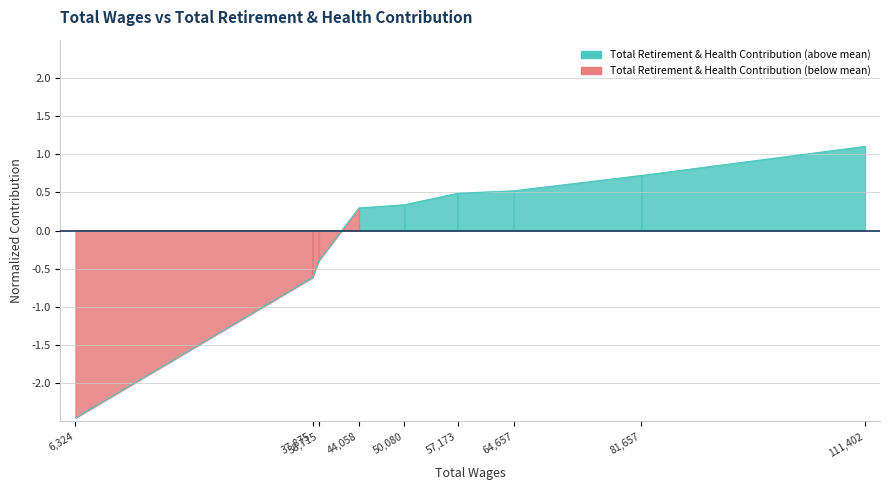

How many values are below 0?

3